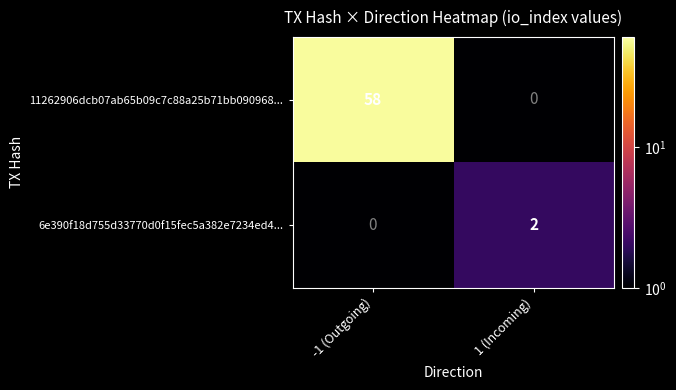

Reading left to right, what are all the values shown in this chart?

11262906dcb07ab65b09c7c88a25b71bb090968...: -1 (Outgoing)=58	1 (Incoming)=0
6e390f18d755d33770d0f15fec5a382e7234ed4...: -1 (Outgoing)=0	1 (Incoming)=2